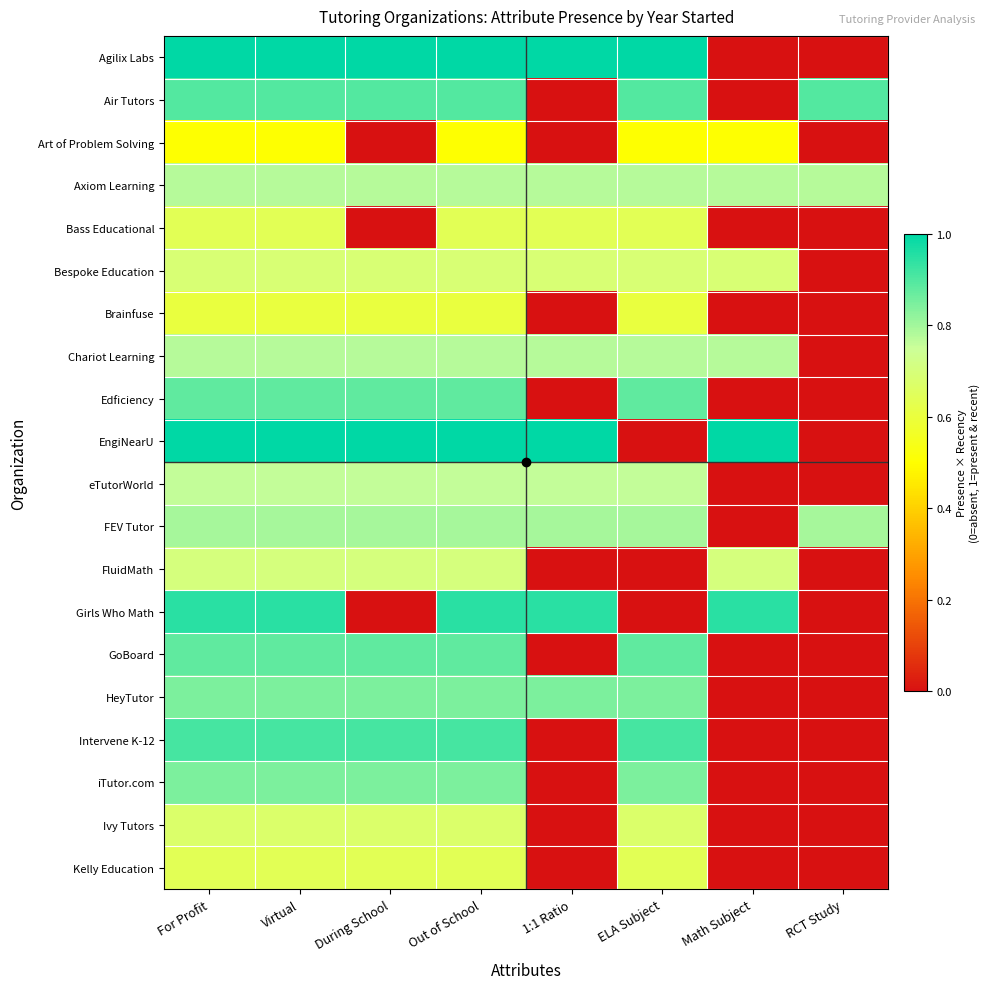

Rank the series at 1:1 Ratio from lowest to highest value.

Air Tutors, Art of Problem Solving, Brainfuse, Edficiency, FluidMath, GoBoard, Intervene K-12, iTutor.com, Ivy Tutors, Kelly Education, Bass Educational, Bespoke Education, eTutorWorld, Axiom Learning, Chariot Learning, FEV Tutor, HeyTutor, Girls Who Math, Agilix Labs, EngiNearU